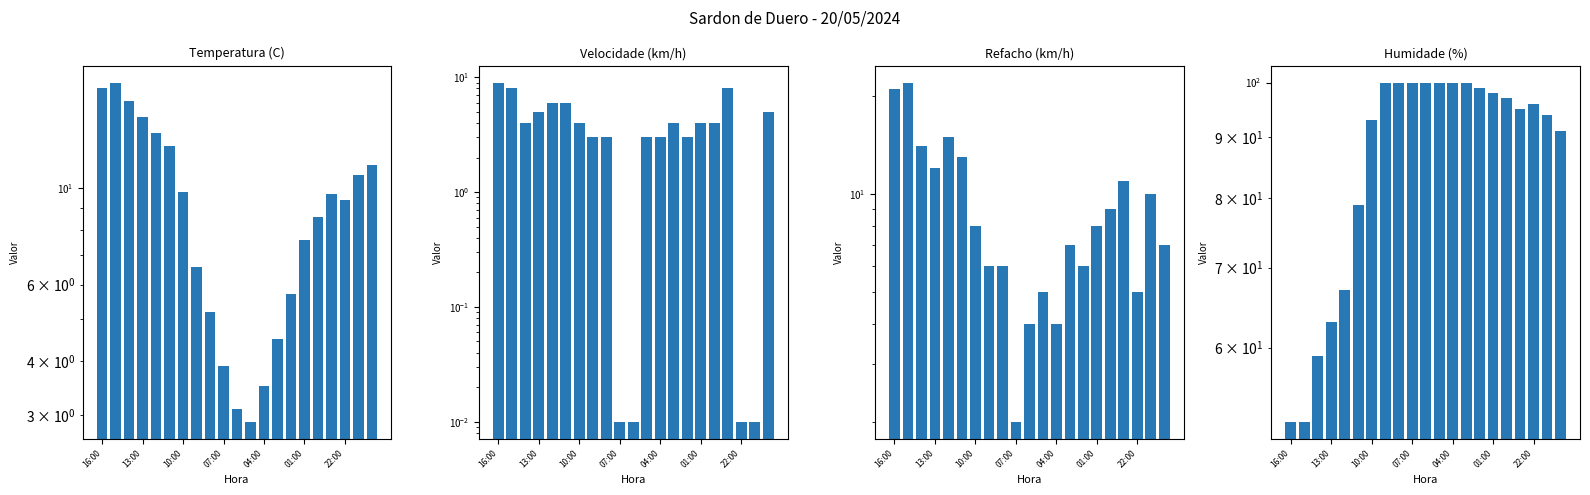

Which category has the highest value in the Velocidade (km/h) series?

16:00